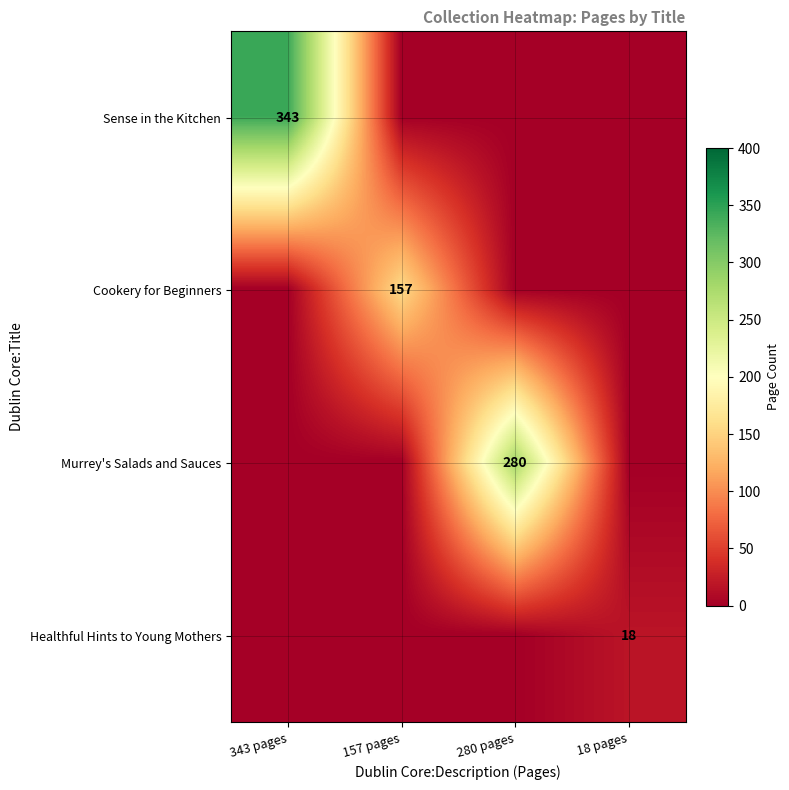

Is it true that Cookery for Beginners equals 157 at 157 pages?

True